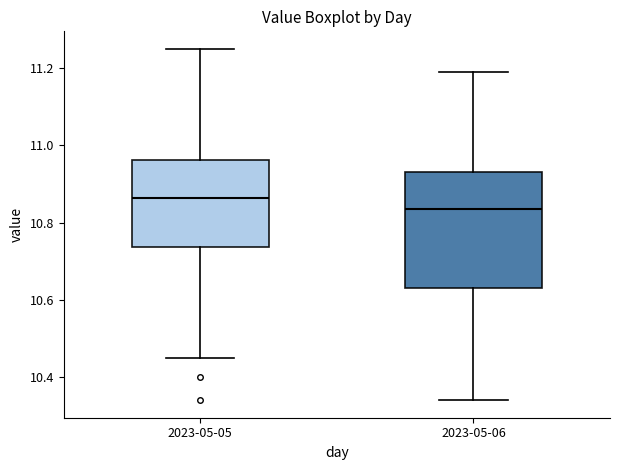

Reading left to right, transcribe this box plot: for each box, give where its median line is, the range the box spans, and where its two whiskers end, as read against the y-axis. The values are not printed on the chart, so give them approximately, as read against the axis.

2023-05-05: median 10.86, box 10.74 to 10.96, whiskers 10.46 to 11.26
2023-05-06: median 10.84, box 10.64 to 10.94, whiskers 10.34 to 11.20